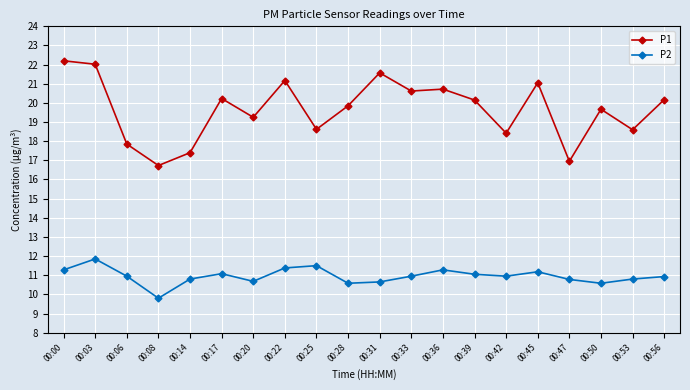

What is the difference between the P2 values at 00:20 and 00:00?

0.6